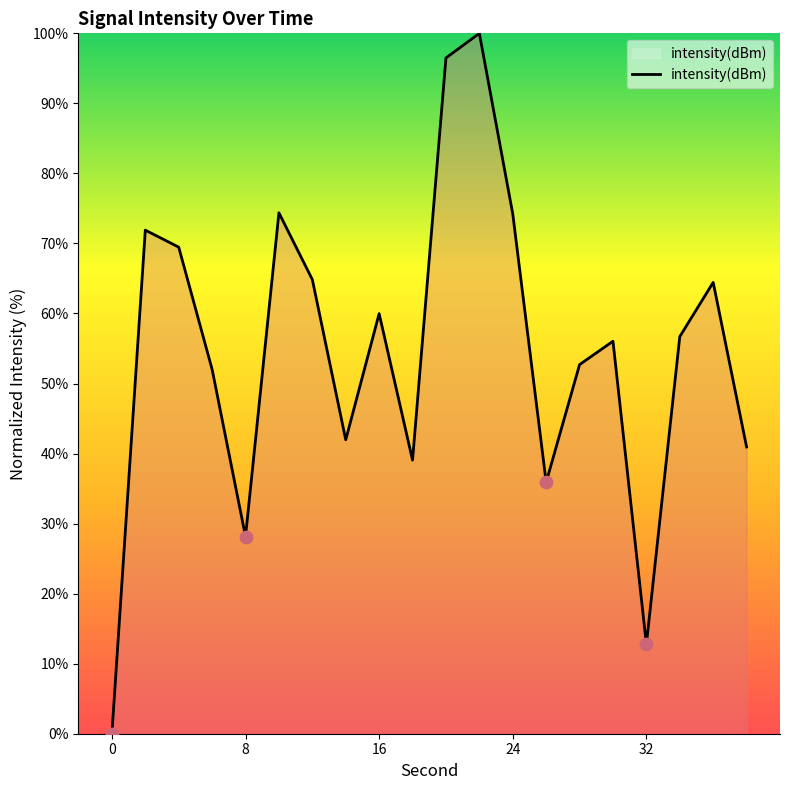

What is the maximum value shown in the chart?

100.0